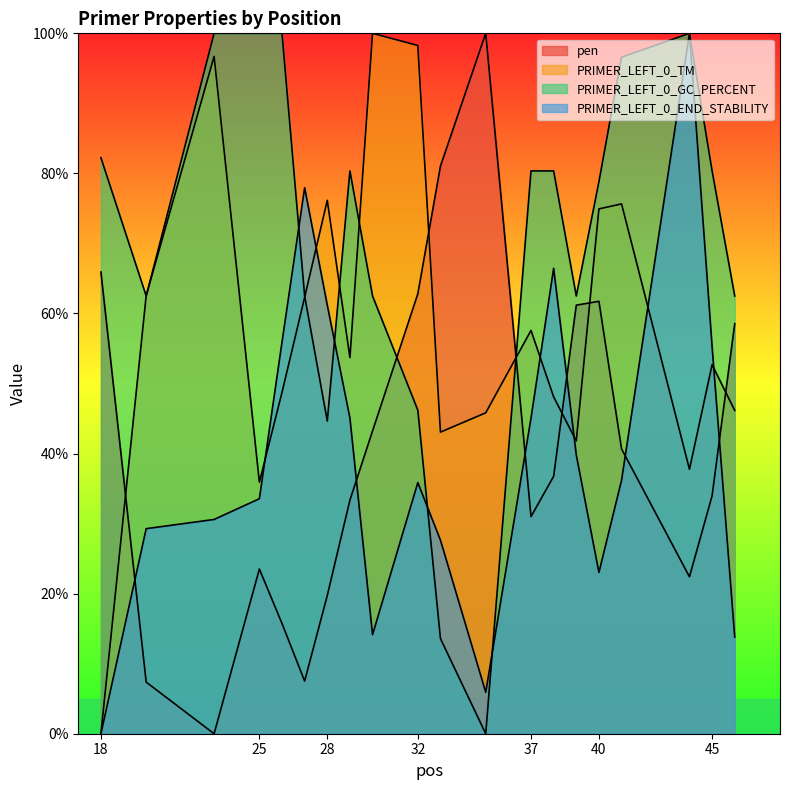

The PRIMER_LEFT_0_TM series shows 71.9 at 45. True or false?

False